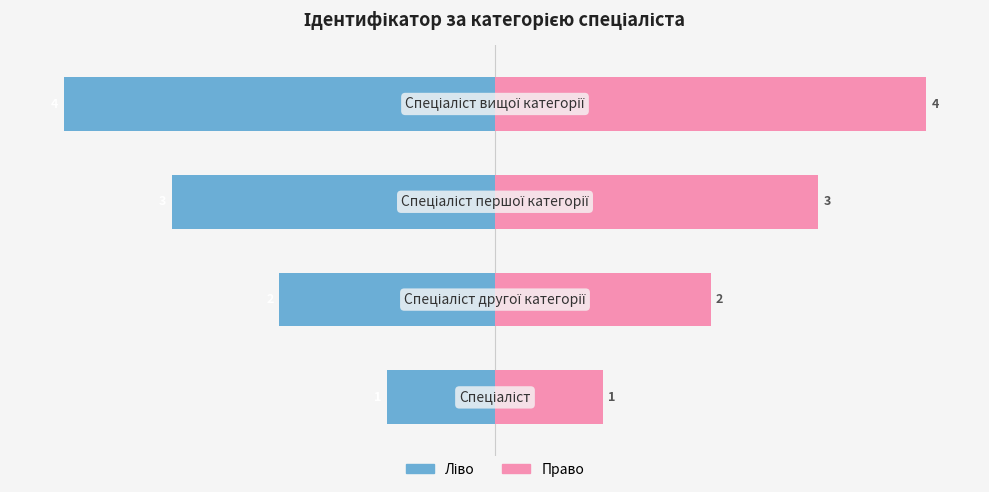

Reading left to right, list all the values displayed in this chart.

Ідентифікатор (ліво): −5=-1	−4=-2	−3=-3	−2=-4
Ідентифікатор (право): −5=1	−4=2	−3=3	−2=4